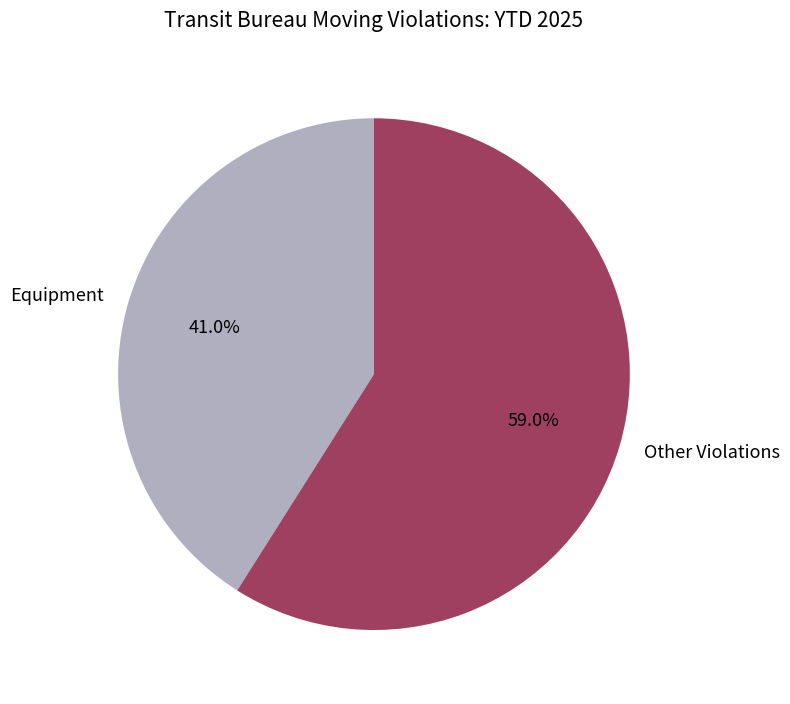

Rank the categories by value from highest to lowest.

Other Violations, Equipment